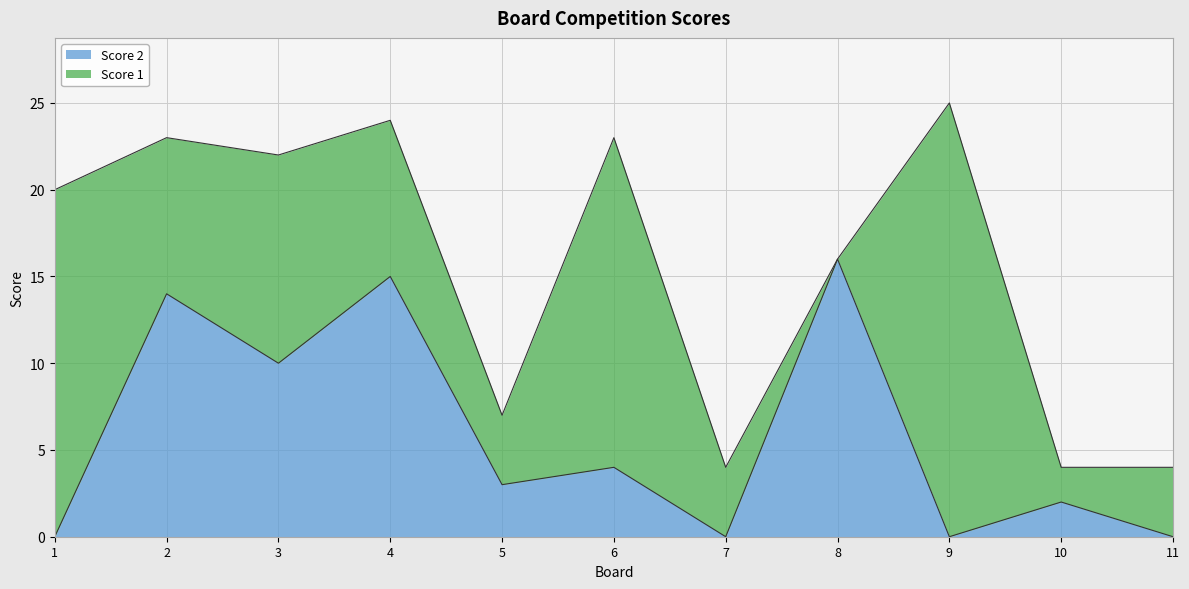

The chart shows a value of 14 at 2. True or false?

True